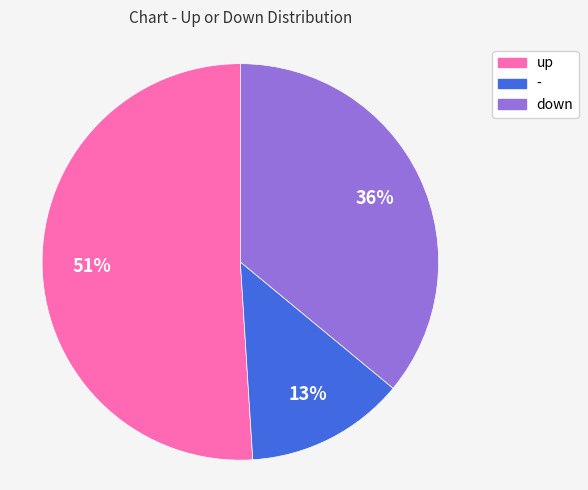

What is the majority slice?

up